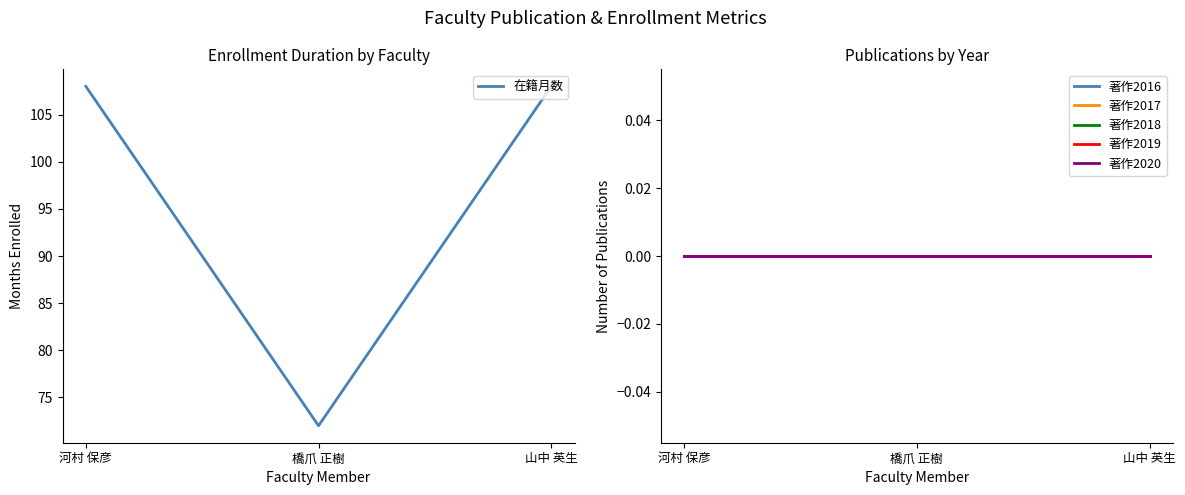

Reading left to right, list all the values displayed in this chart.

在籍月数: 108	72	108
著作2016: 0	0	0
著作2017: 0	0	0
著作2018: 0	0	0
著作2019: 0	0	0
著作2020: 0	0	0